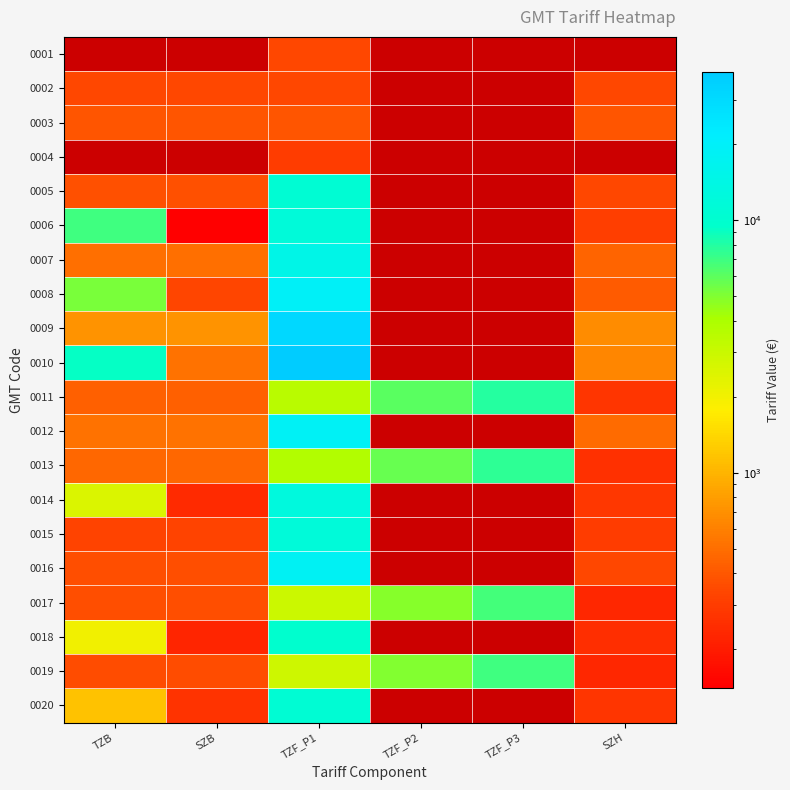

True or false: 0016 has a value of 18257.7 at TZF_P1.

True